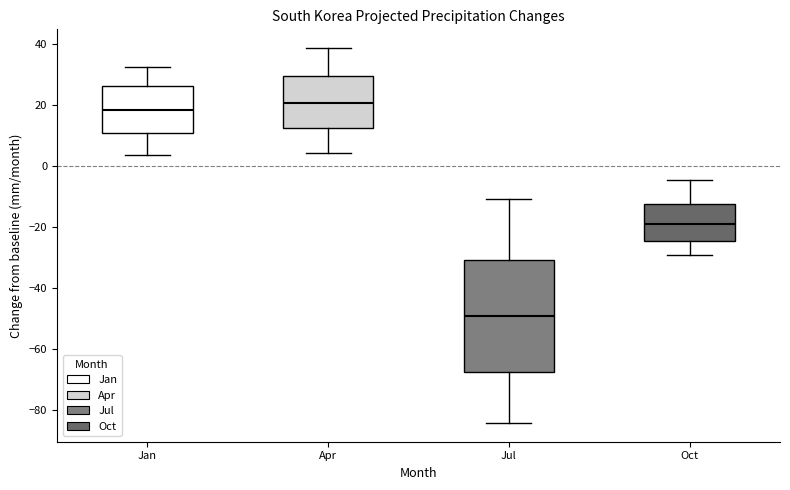

Which box's median line is the highest?

Apr